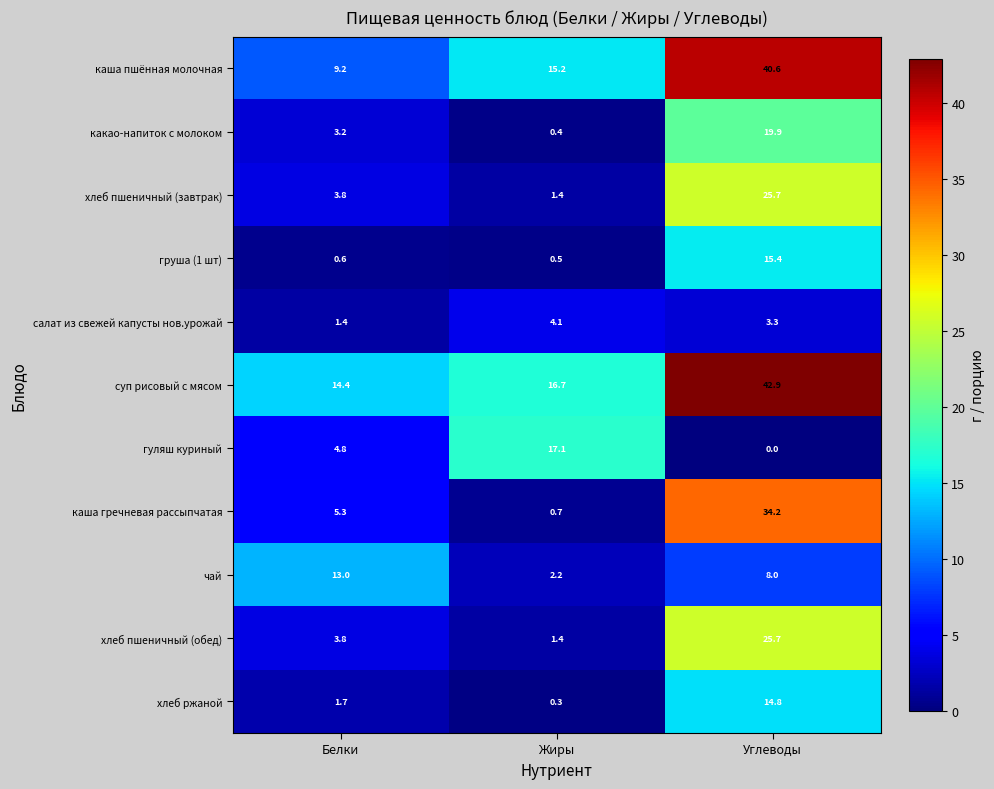

True or false: хлеб пшеничный (завтрак) has a value of 6.8 at Белки.

False